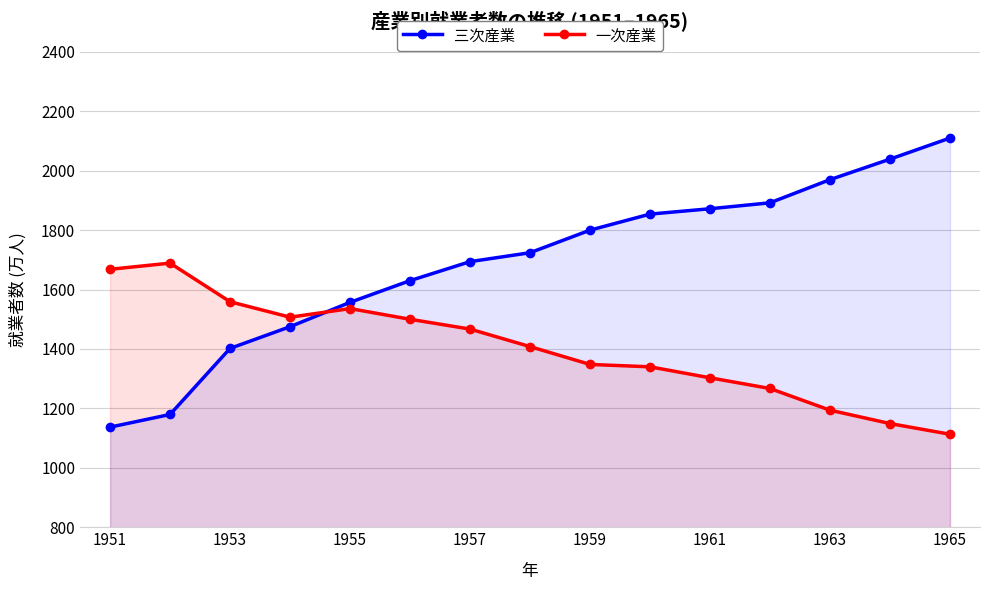

What is the total value across all series at 1965?

3223.0